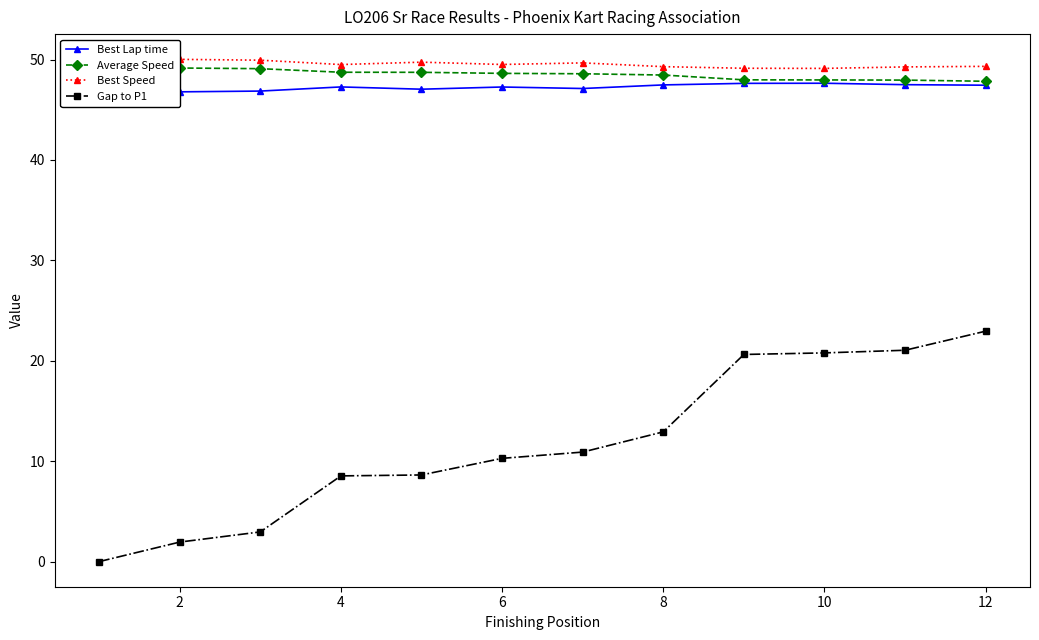

How many categories are shown in the chart?

12